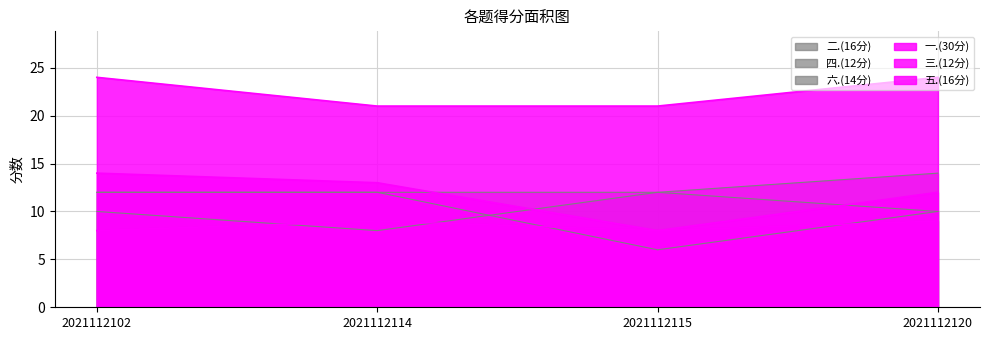

True or false: 一.(30分) has a value of 21 at 2021112114.

True